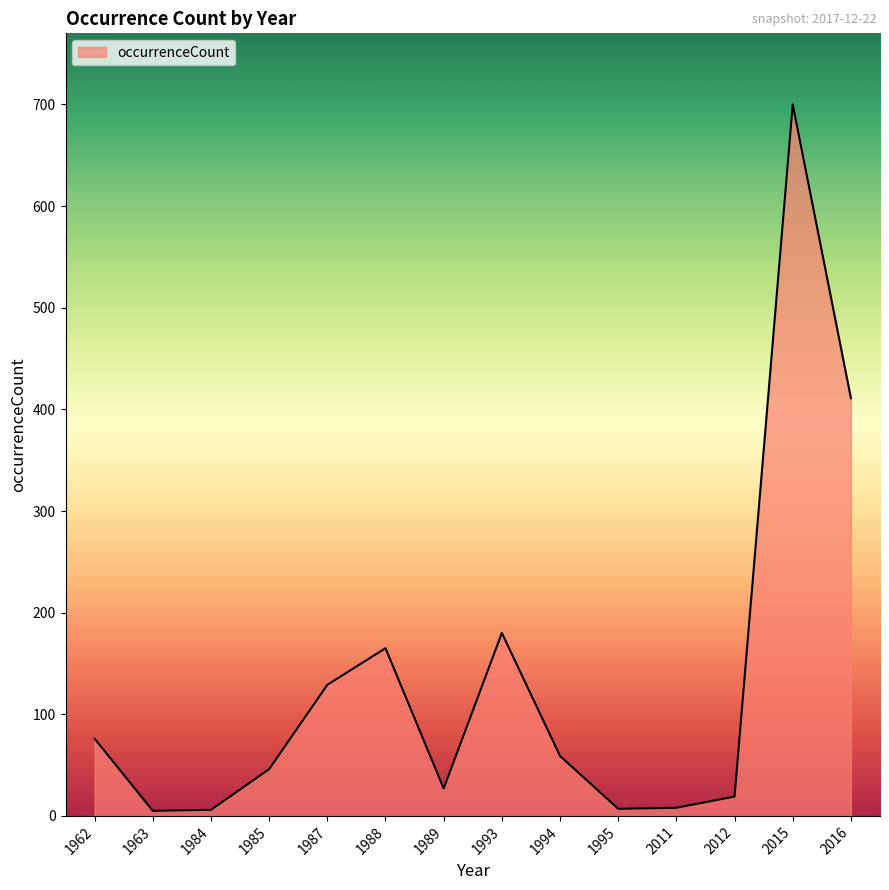

The chart shows a value of 119 at 1962. True or false?

False